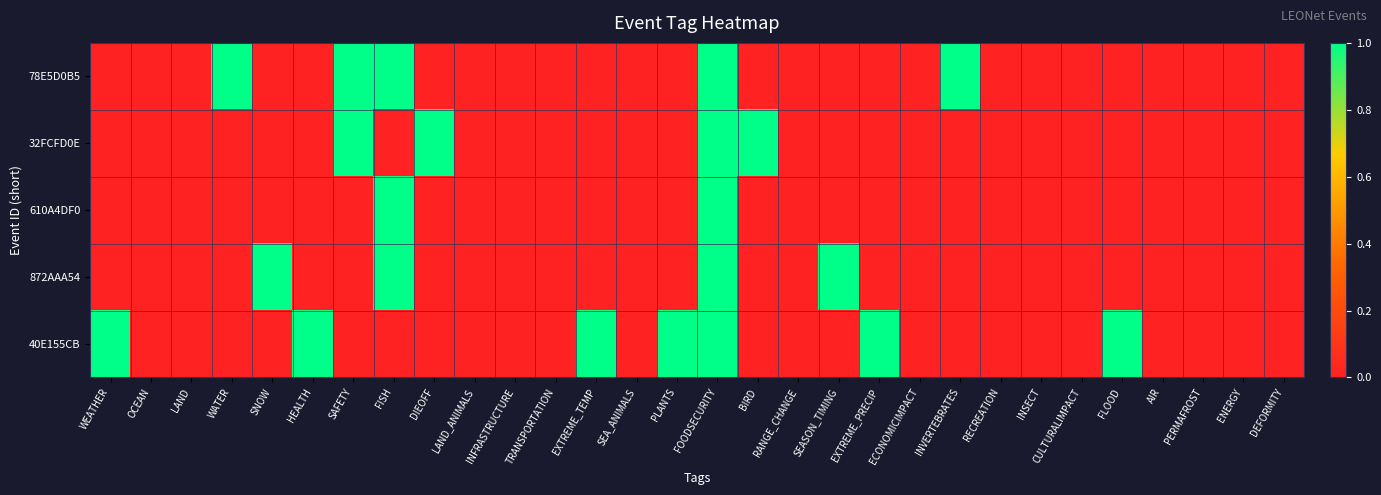

Which series has the largest range (max minus min)?

78E5D0B5